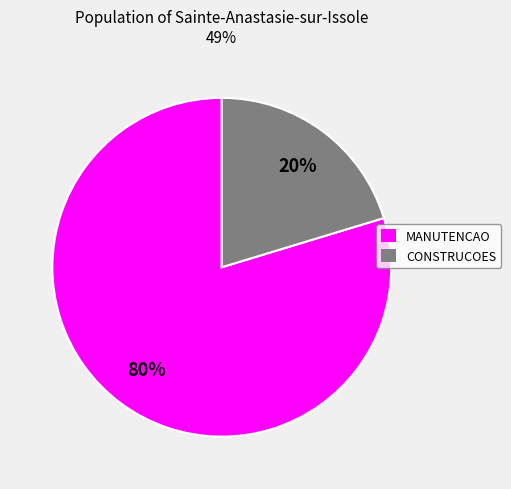

What is the largest slice in the pie chart?

MANUTENCAO